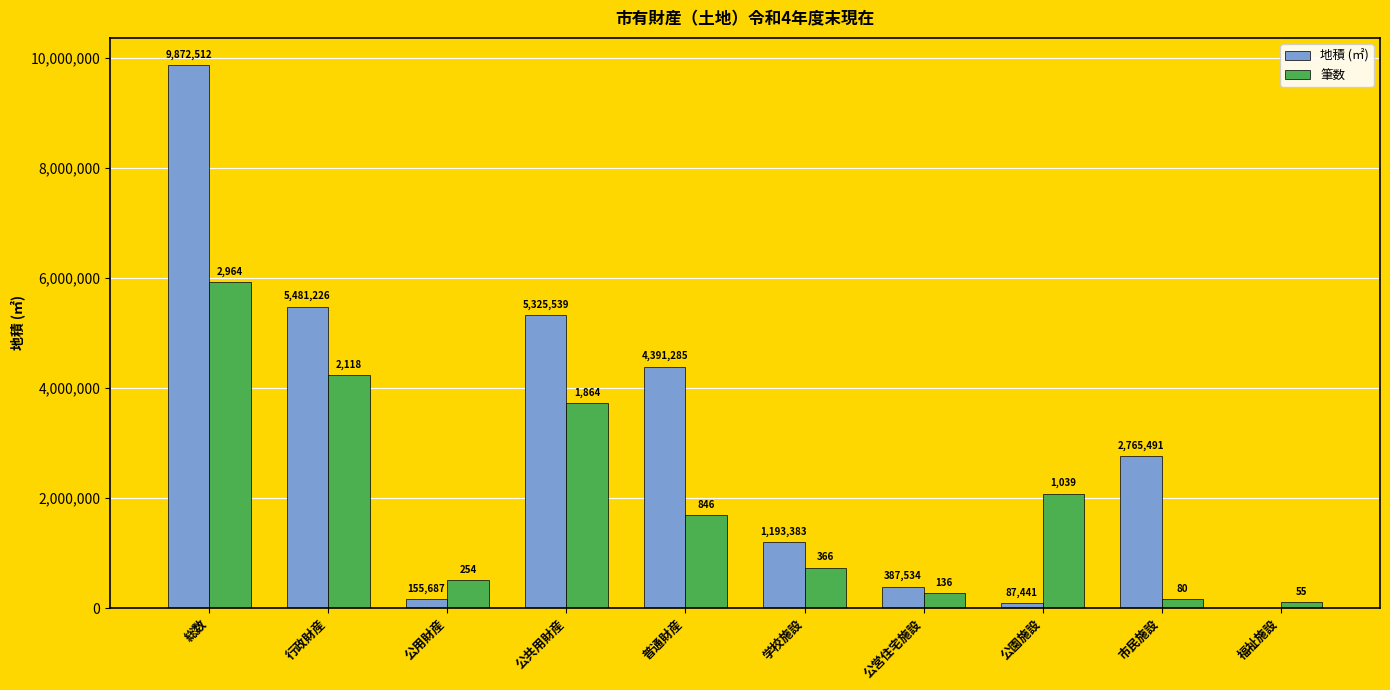

What are all the series names shown in the legend?

地積 (㎡), 筆数